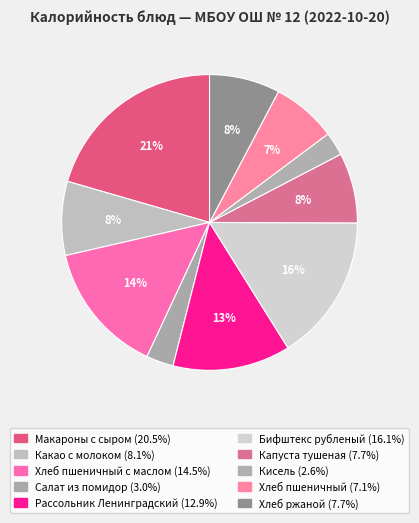

Count the number of slices in the pie.

10